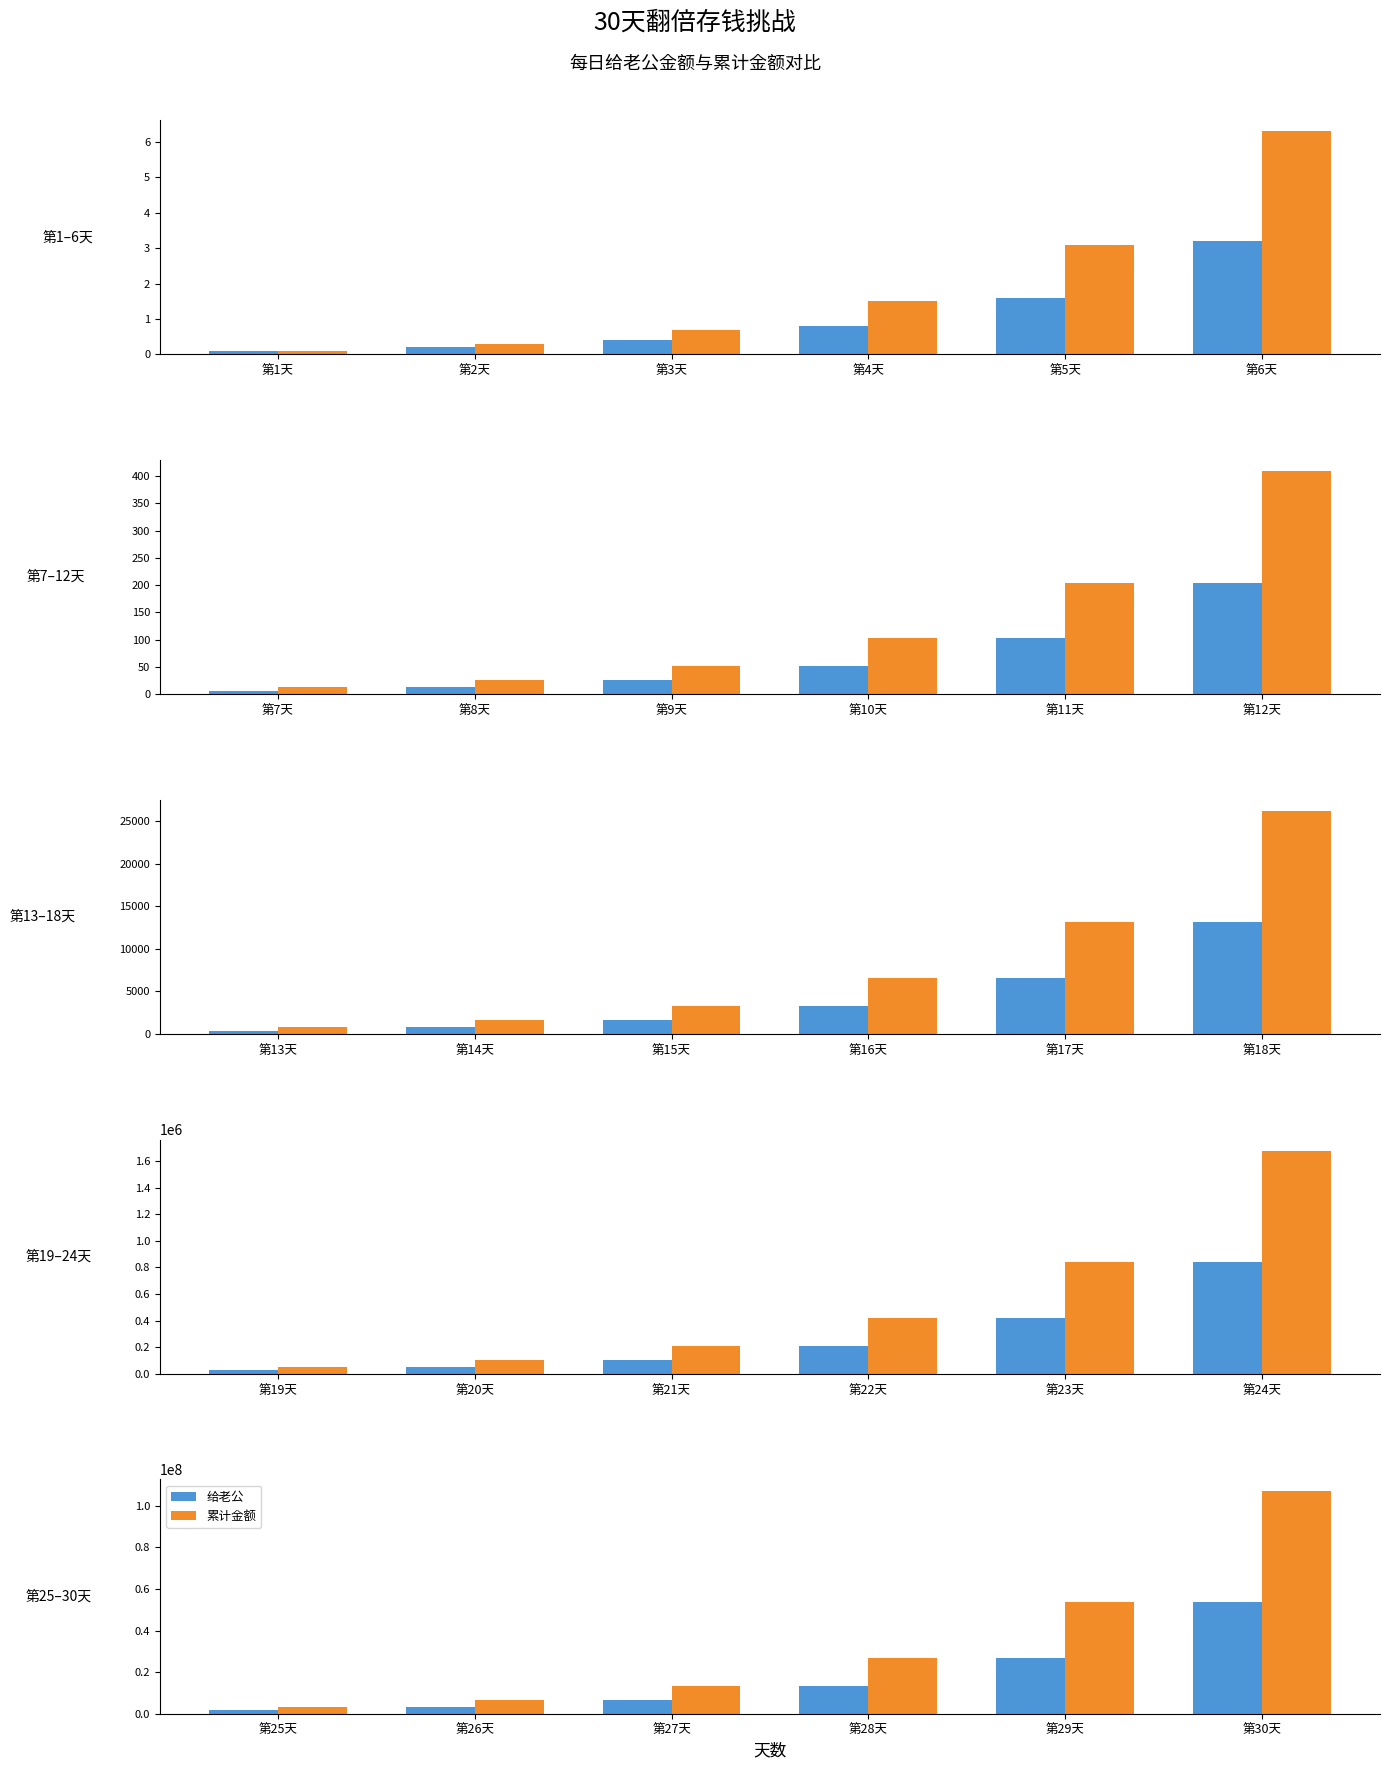

Which has a higher value, 第28天 or 第27天?

第28天